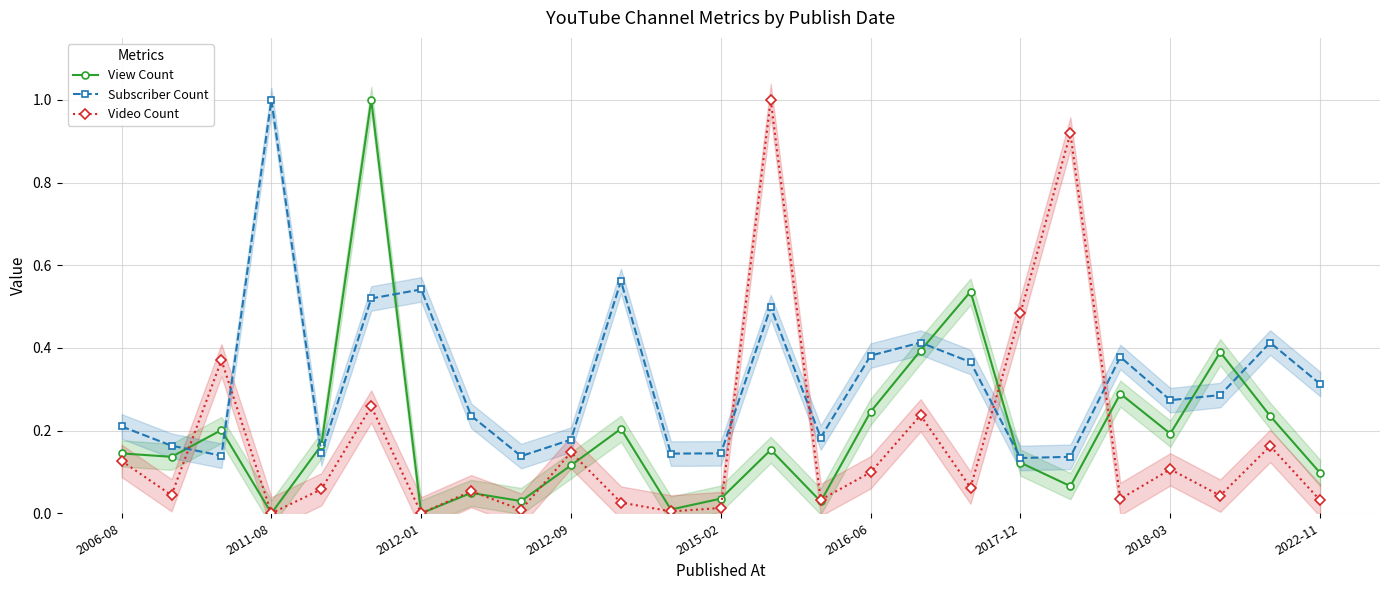

At how many categories does at least one series exceed 0?

25